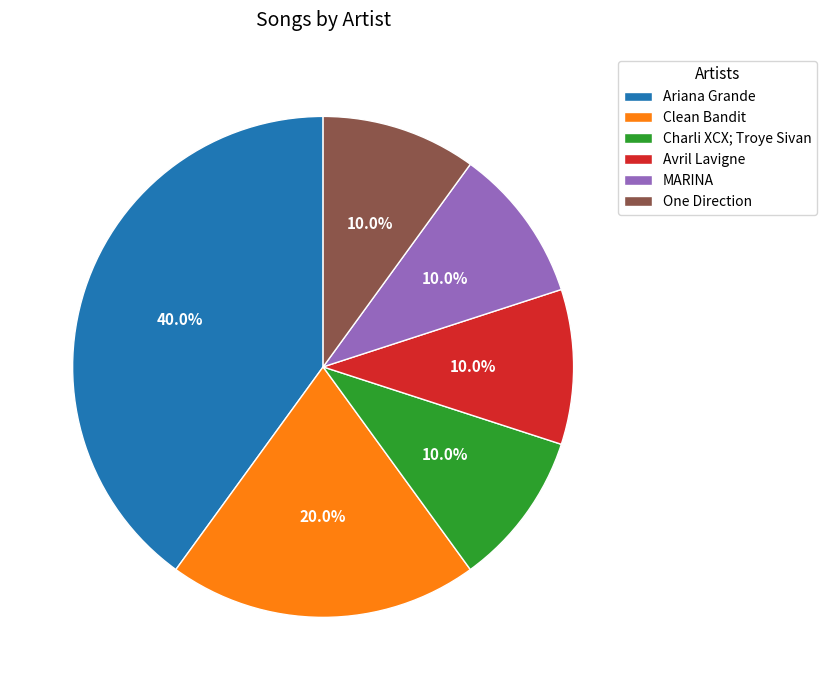

Combined, what portion of the pie is Clean Bandit and MARINA?

30.0%